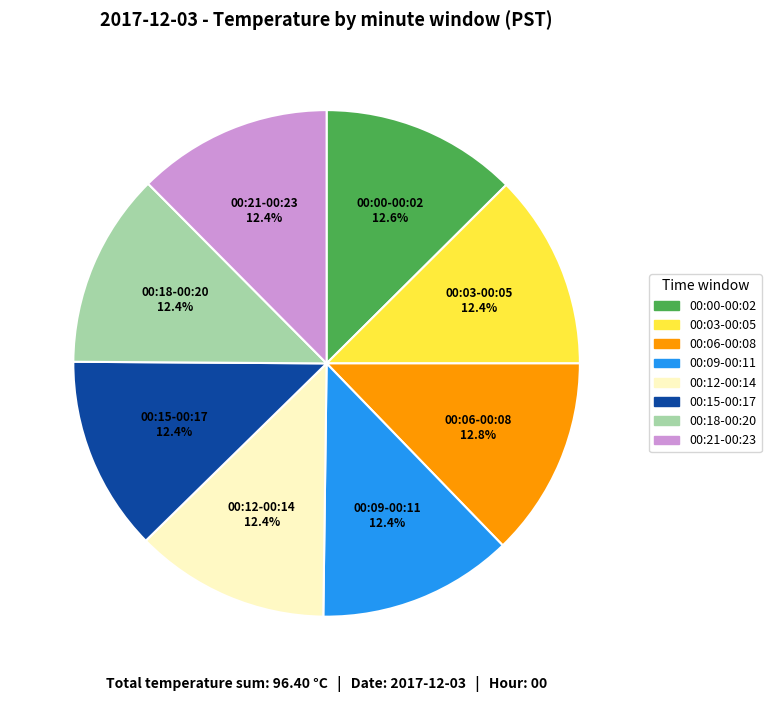

Is there any slice that represents more than half of the pie?

No